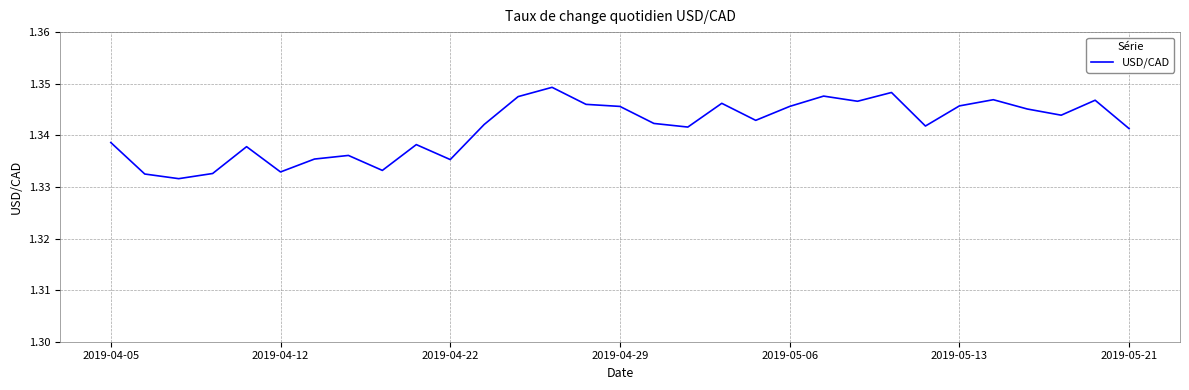

Reading right to left, transcribe all the data shown in this chart.

1.3	1.3	1.3	1.3	1.3	1.3	1.3	1.3	1.3	1.3	1.3	1.3	1.3	1.3	1.3	1.3	1.3	1.3	1.3	1.3	1.3	1.3	1.3	1.3	1.3	1.3	1.3	1.3	1.3	1.3	1.3